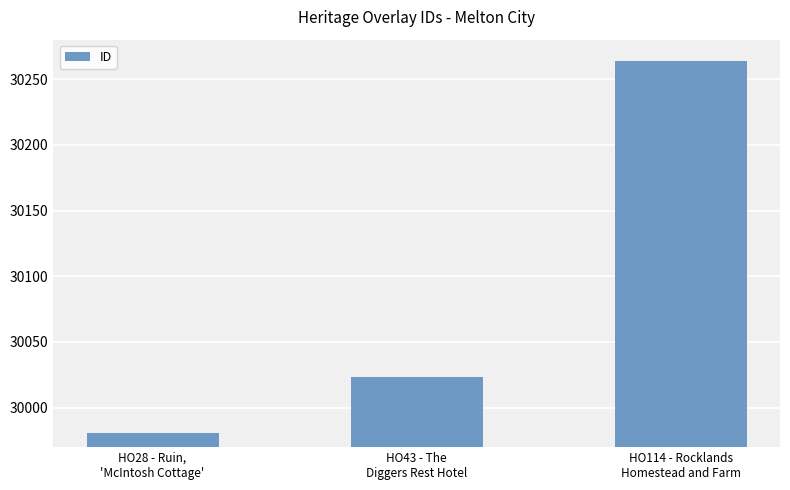

How many data points does each series have?

3